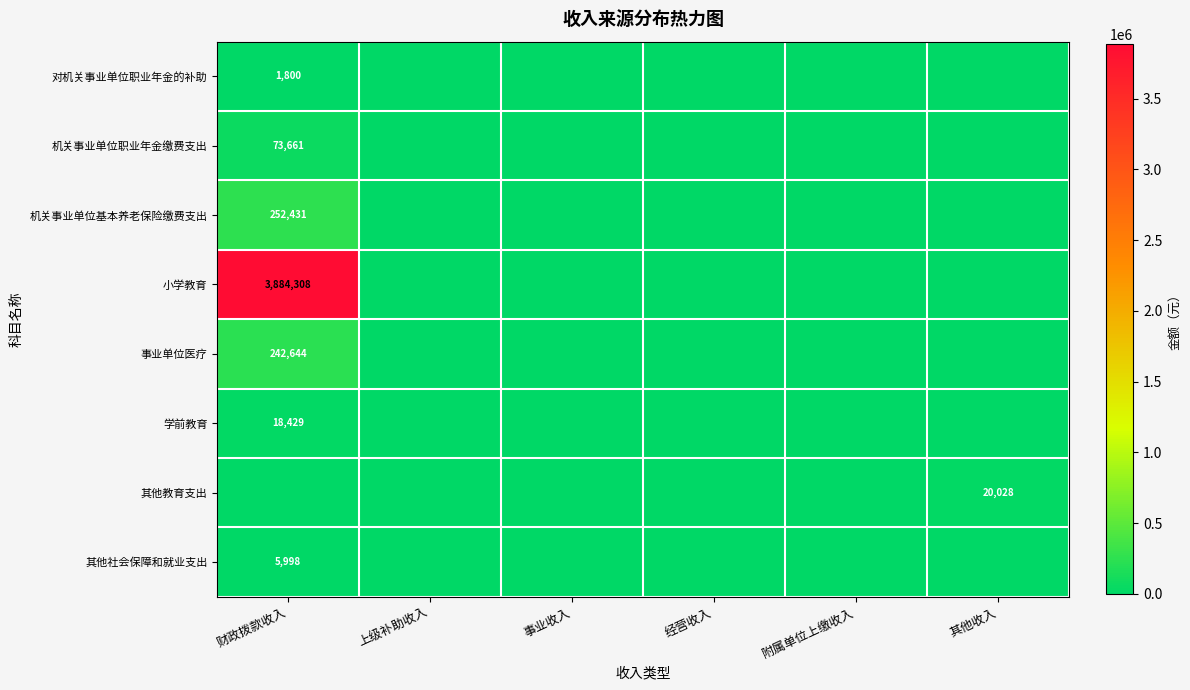

Is it true that 小学教育 equals 3884308 at 财政拨款收入?

True